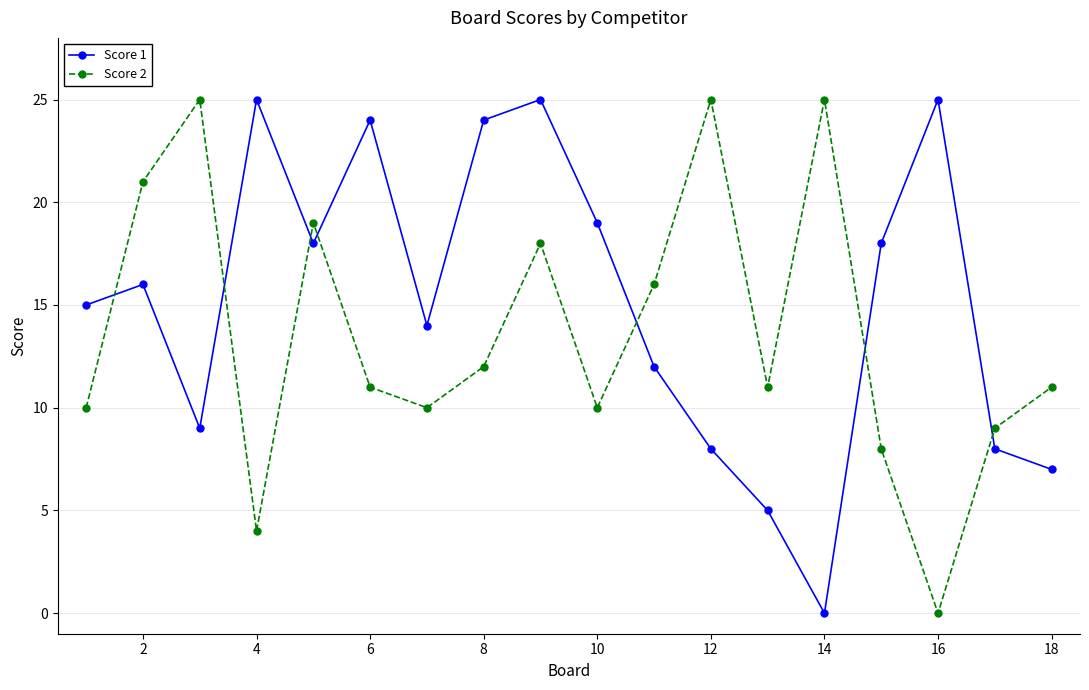

What is the average value of the Score 1 series?

15